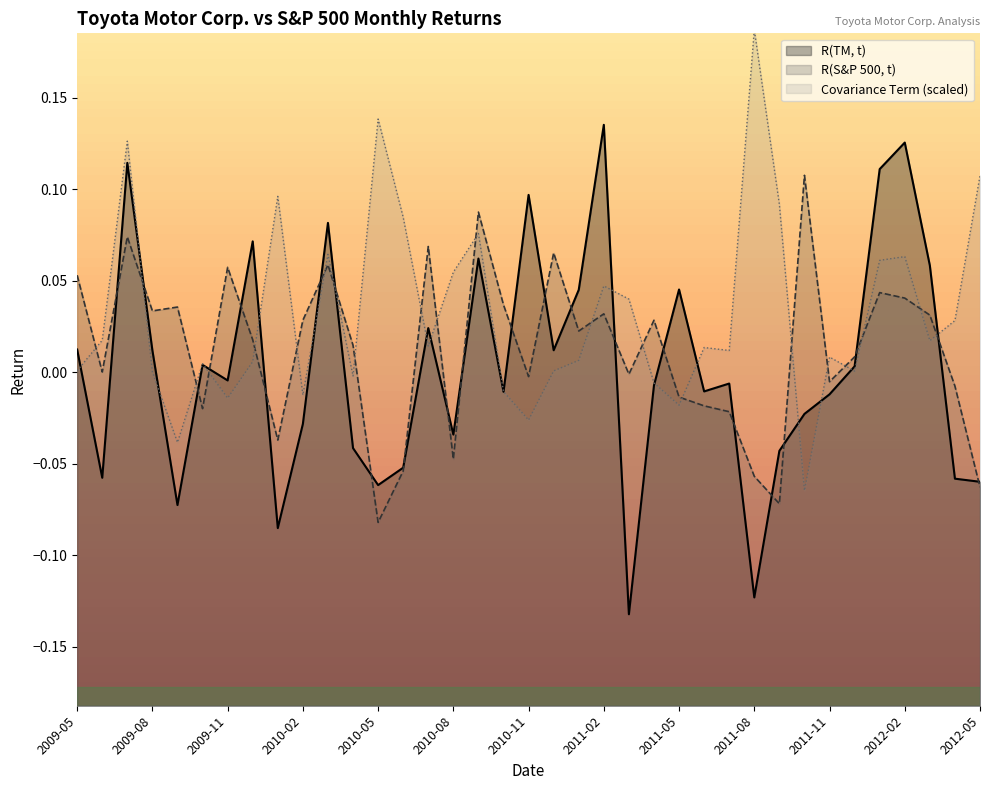

Which series has the largest total across all categories?

Covariance Term (scaled)